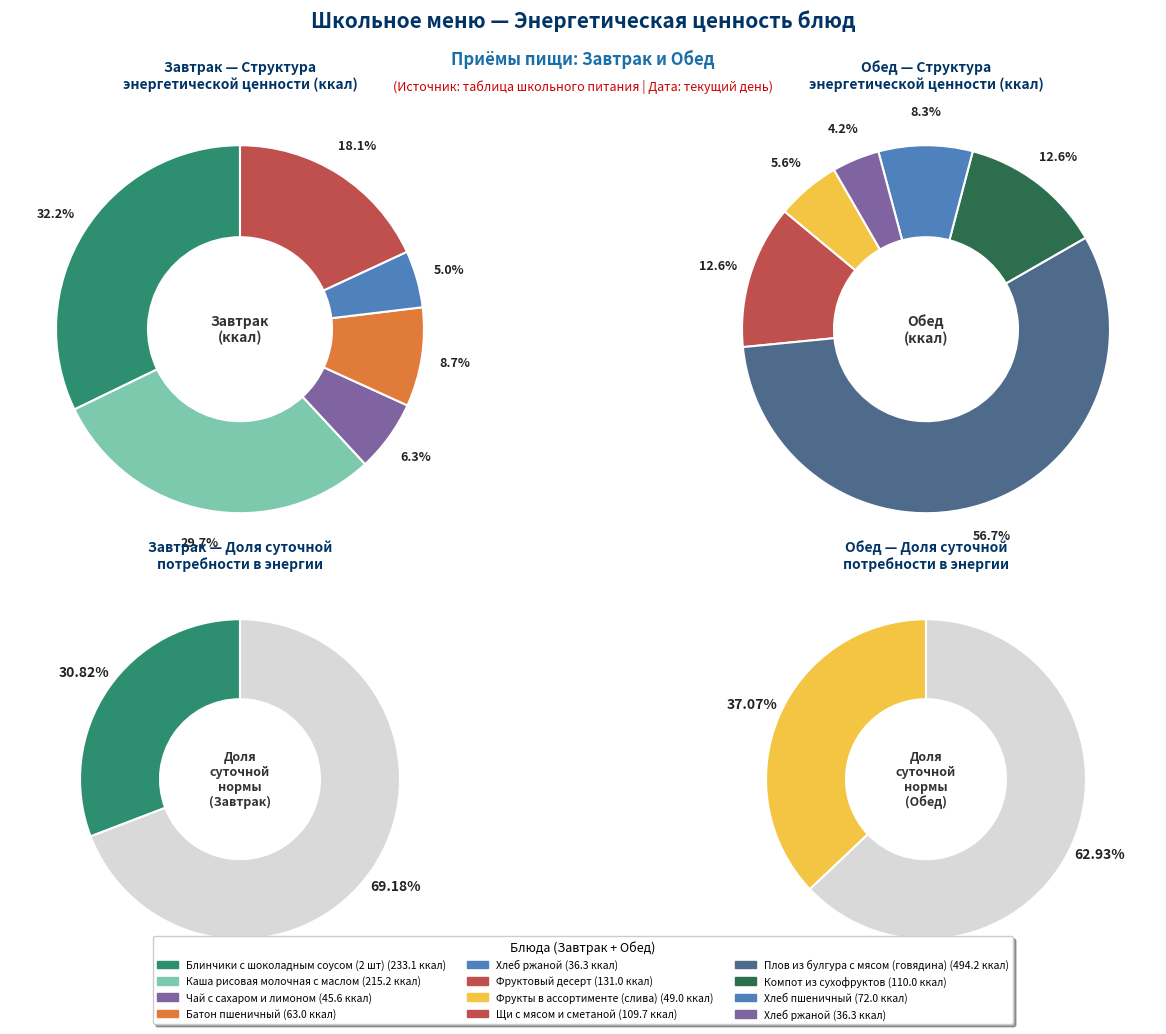

What percentage do Завтрак and Обед together represent?

100.0%